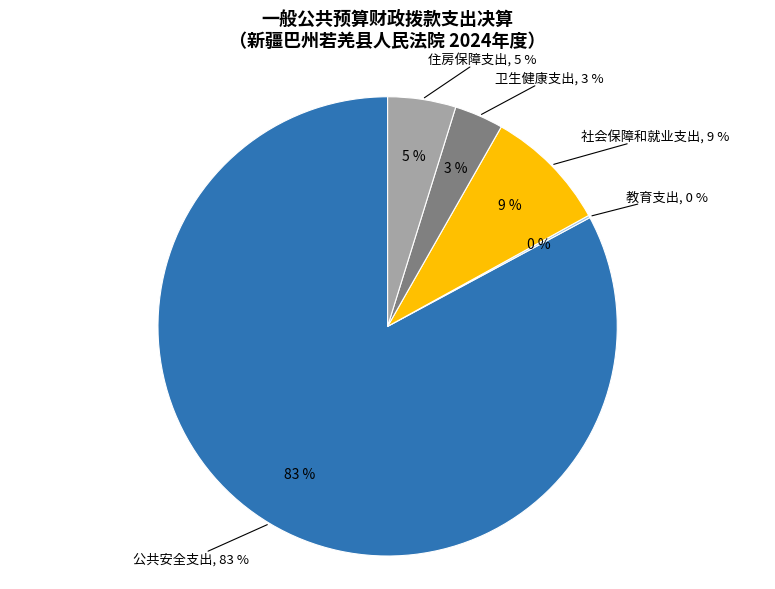

What is the smallest slice in the pie chart?

教育支出